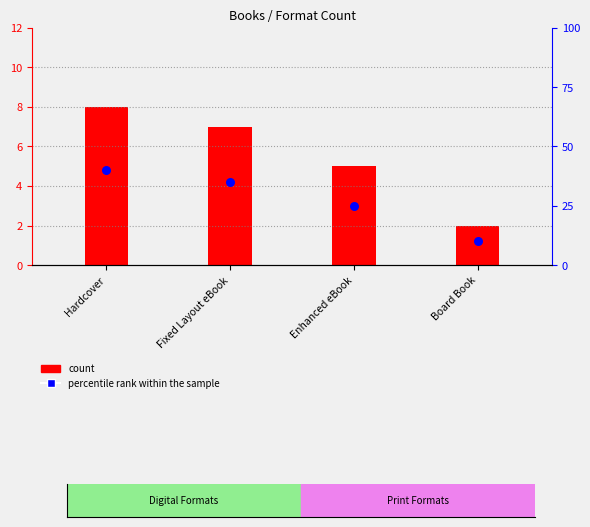

What is the total value across all series at Enhanced eBook?

30